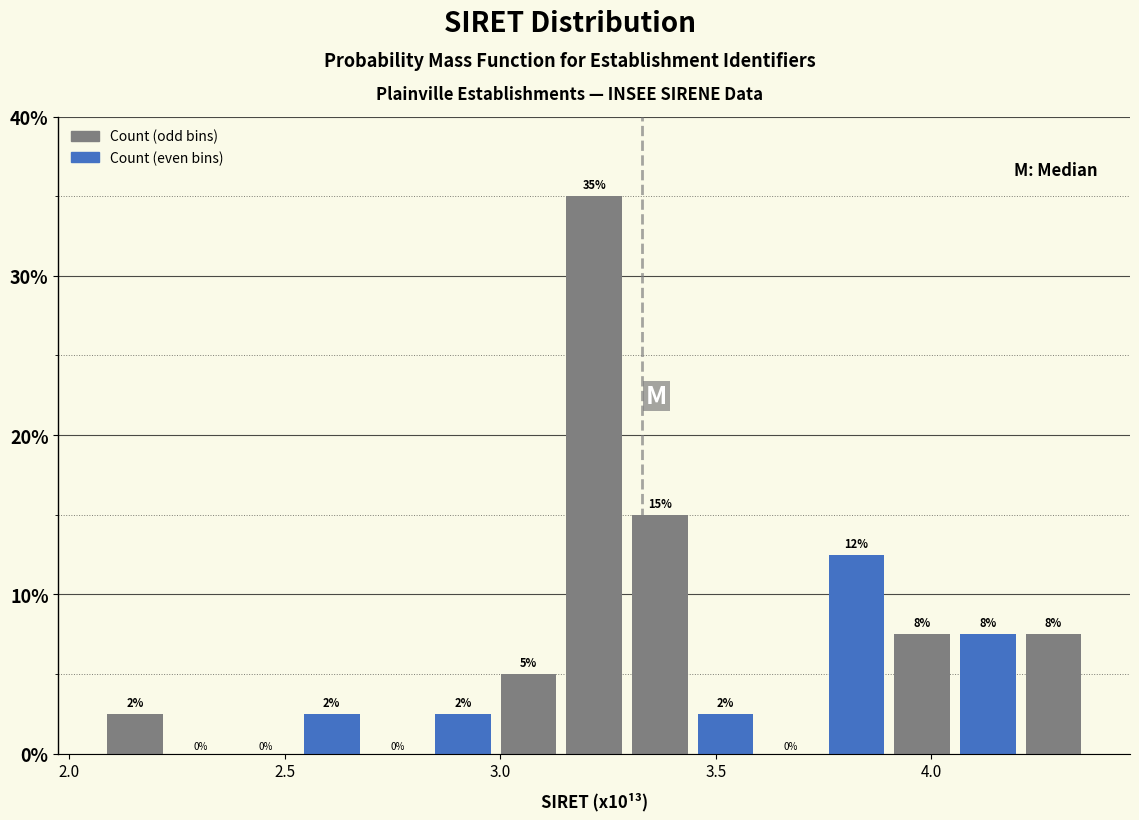

Read against the x-axis, roughly where is the centre of the tallest bar?

3.20